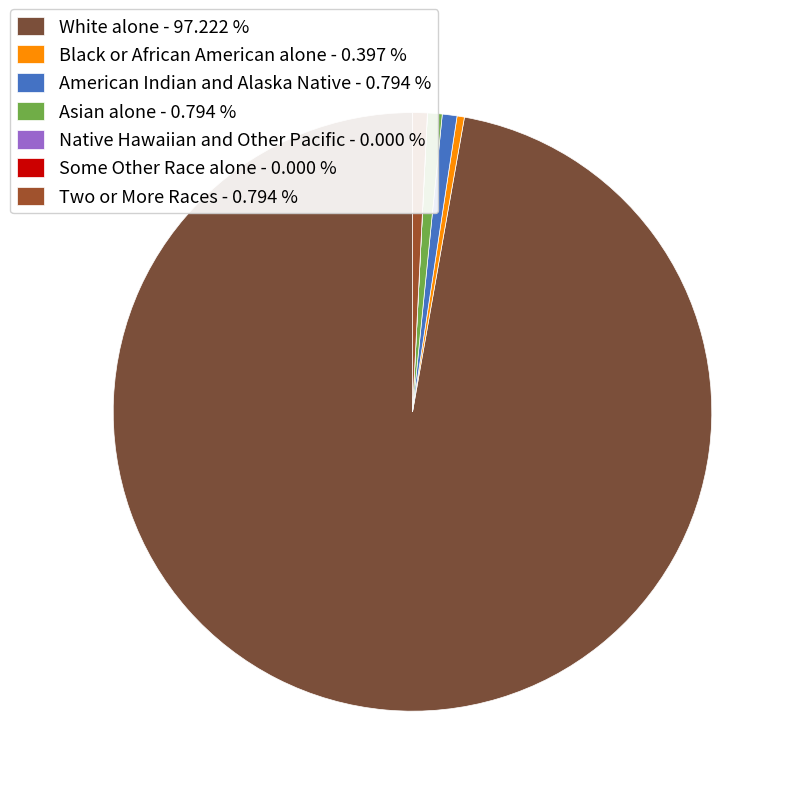

Is it true that Two or More Races is 11% of the pie?

False